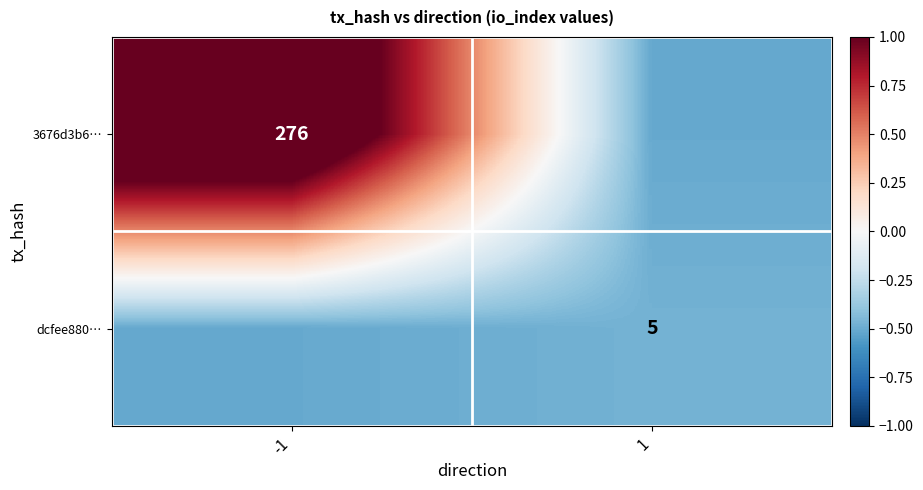

At how many categories does at least one series exceed 0?

1